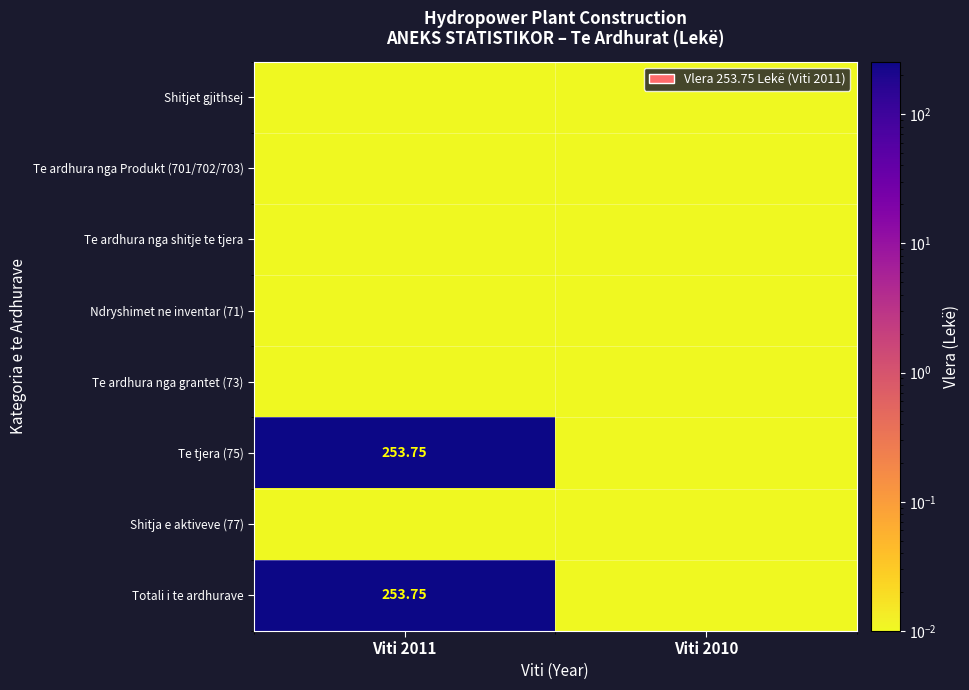

How many data points does each series have?

2